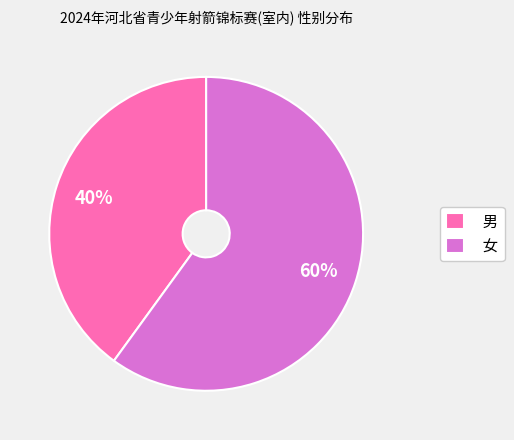

Which category accounts for the majority?

女